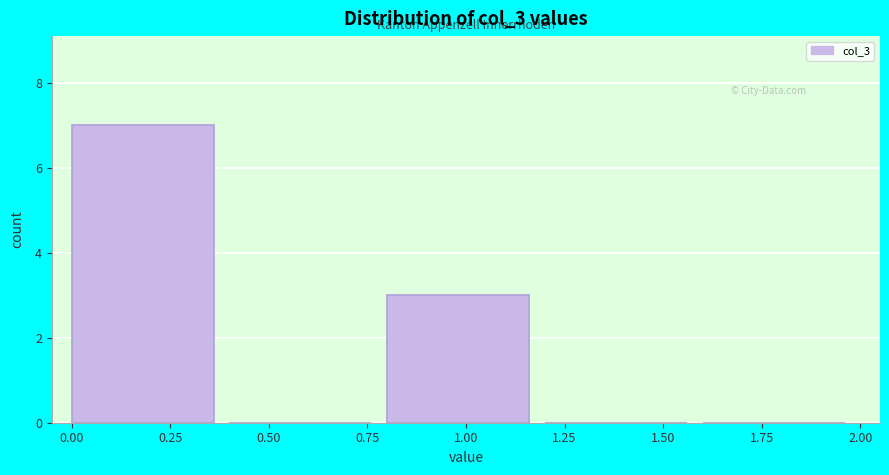

What is the height of the bar covering 0.8 to 1.2 on the x-axis? The values are not printed on the chart, so give them approximately, as read against the axis.

3